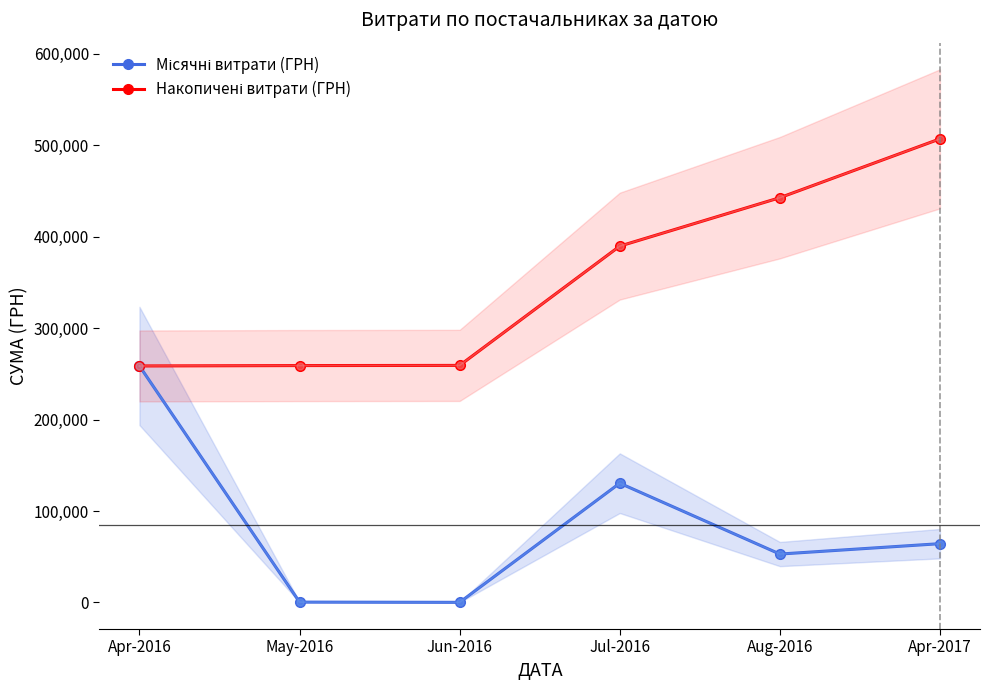

What is the label of the 1st point from the right?

Apr-2017